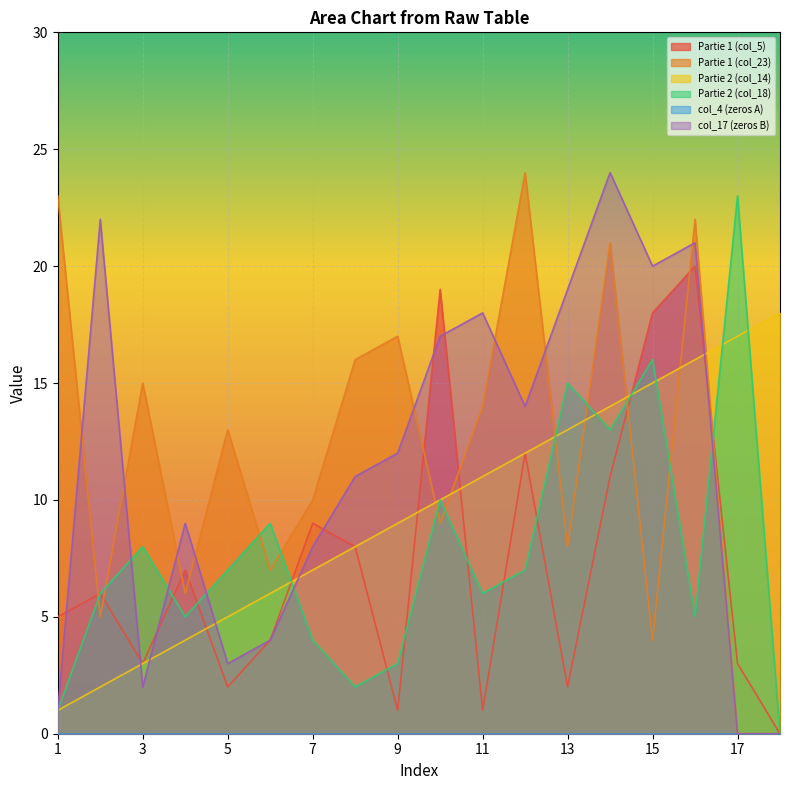

Reading left to right, list all the values displayed in this chart.

Partie 1 (col_5): 5	6	3	7	2	4	9	8	1	19	1	12	2	11	18	20	3	0
Partie 1 (col_23): 23	5	15	6	13	7	10	16	17	9	14	24	8	21	4	22	0	0
Partie 2 (col_14): 1	2	3	4	5	6	7	8	9	10	11	12	13	14	15	16	17	18
Partie 2 (col_18): 1	6	8	5	7	9	4	2	3	10	6	7	15	13	16	5	23	0
col_17 (zeros B): 1	22	2	9	3	4	8	11	12	17	18	14	19	24	20	21	0	0